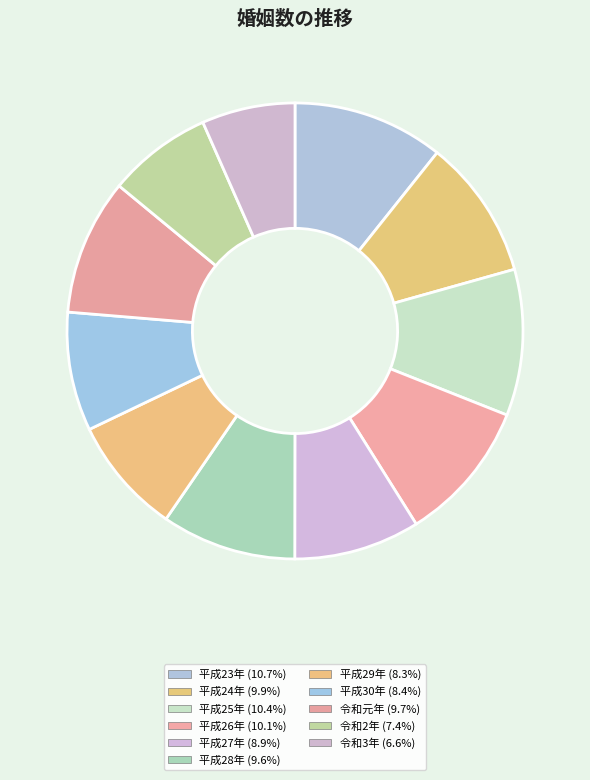

Is it true that 平成29年 is 1% of the pie?

False